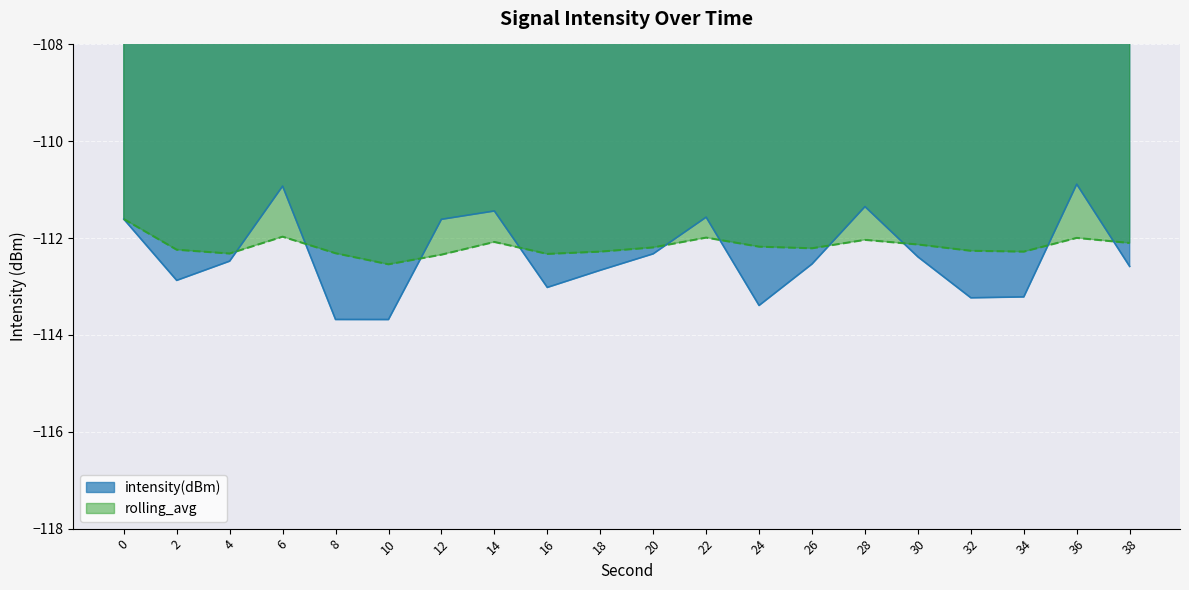

Is the value of rolling_avg at 20 greater than the value of intensity(dBm) at 16?

Yes